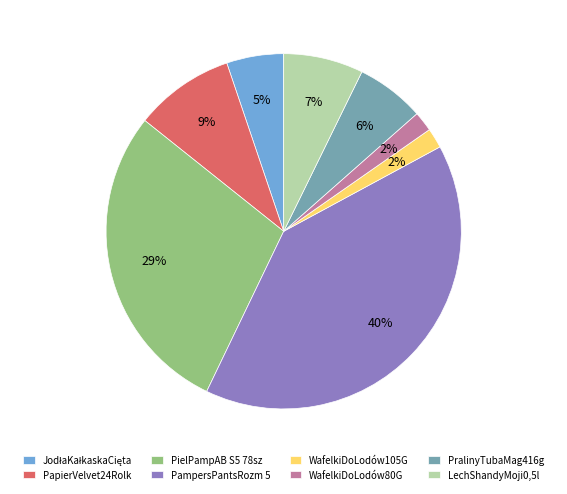

Does PapierVelvet24Rolk account for over 50% of the chart?

No